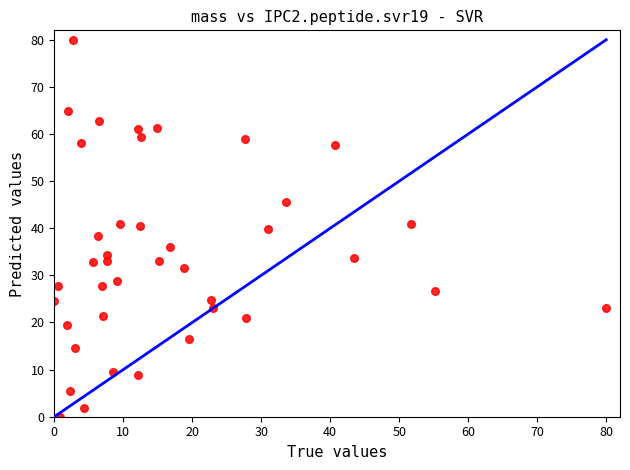

What is the range of X values (max minus min)?

80.0